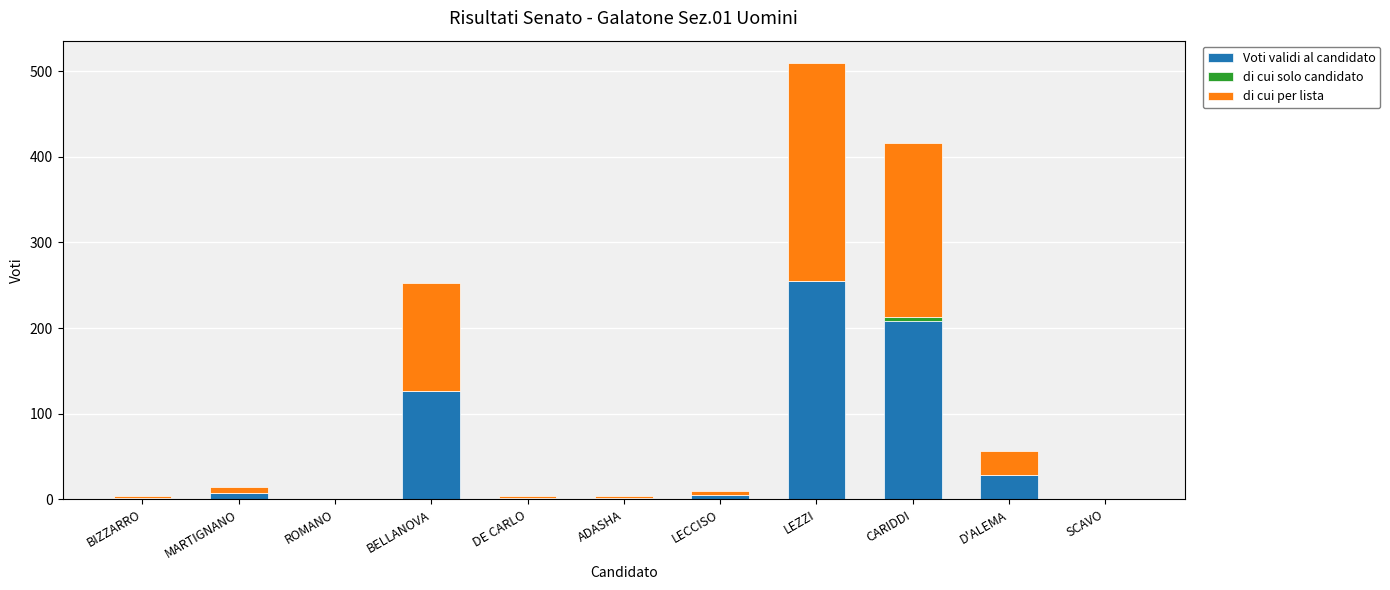

At which category is the sum across all series the highest?

LEZZI